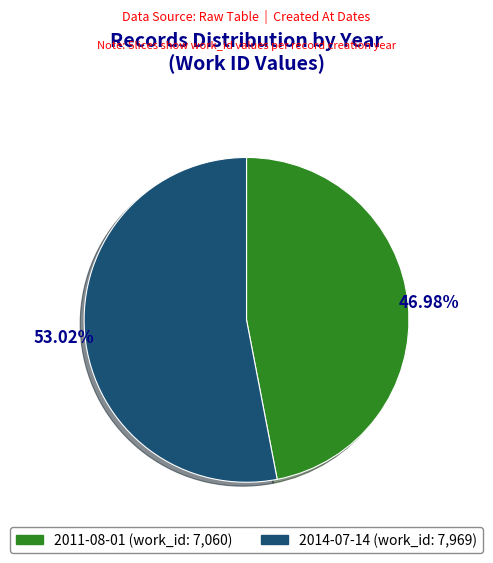

Does any single category account for the majority?

Yes